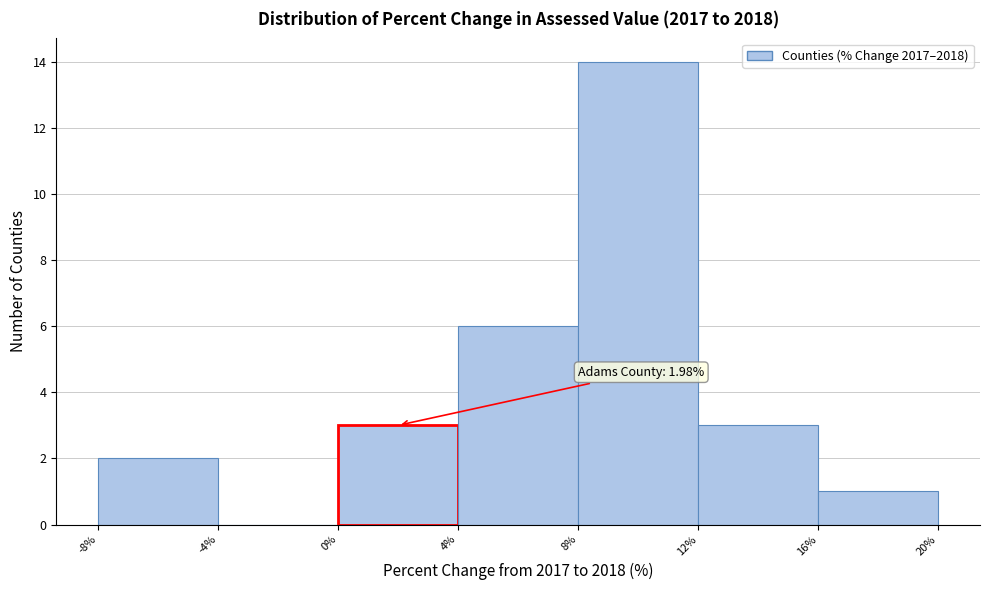

Which range on the x-axis has the tallest bar?

8% to 12%